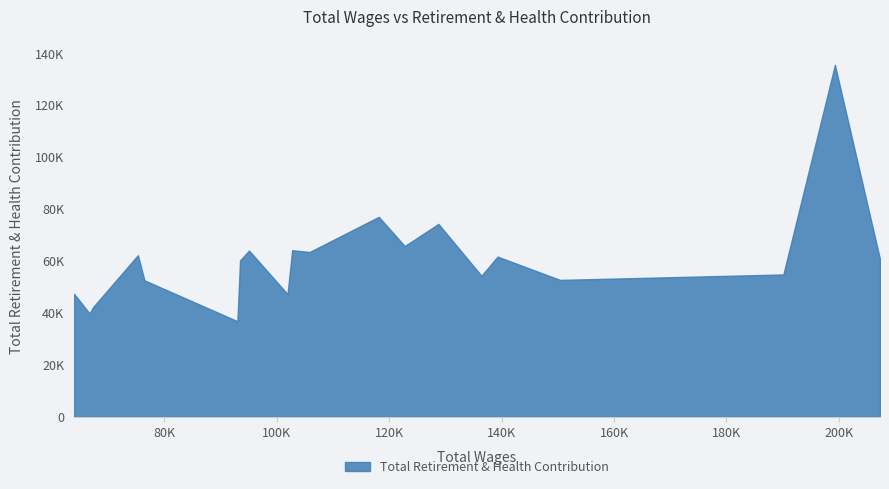

Does the chart have visible grid lines?

Yes